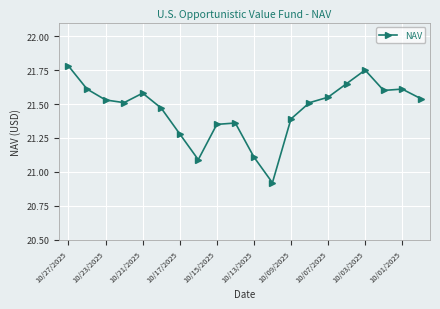

What is the value of the 8th point from the left?

21.1